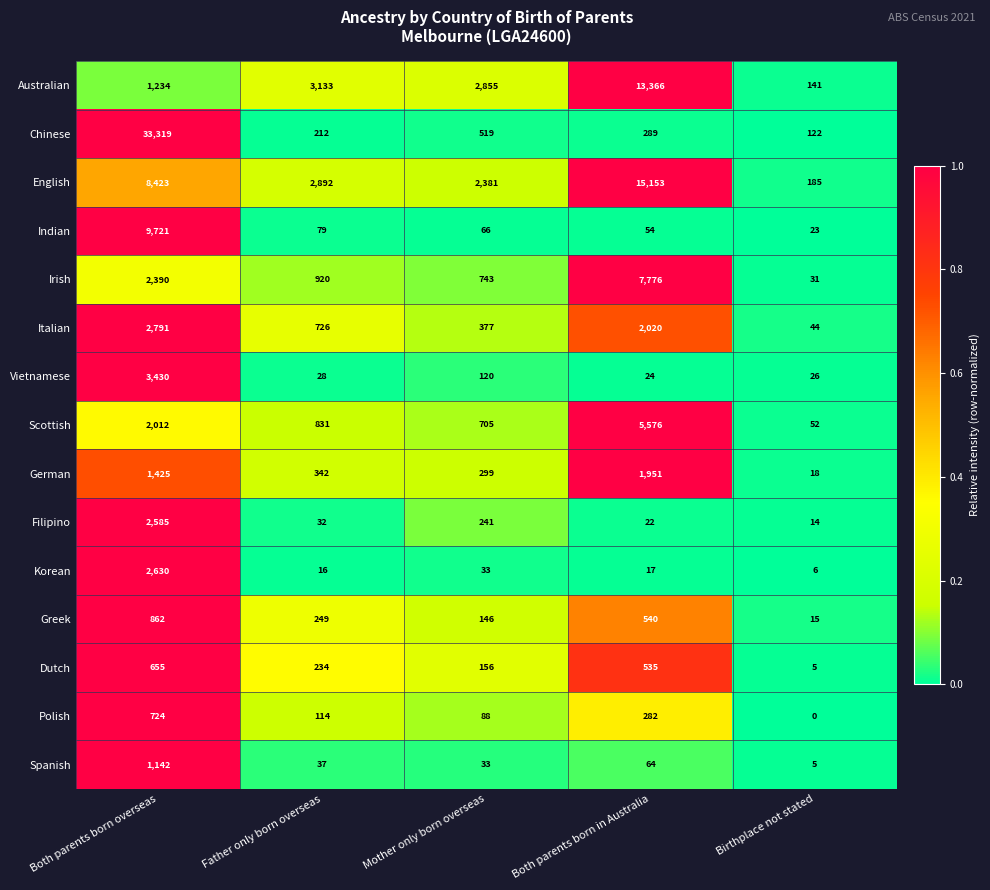

At how many categories does at least one series exceed 0?

5